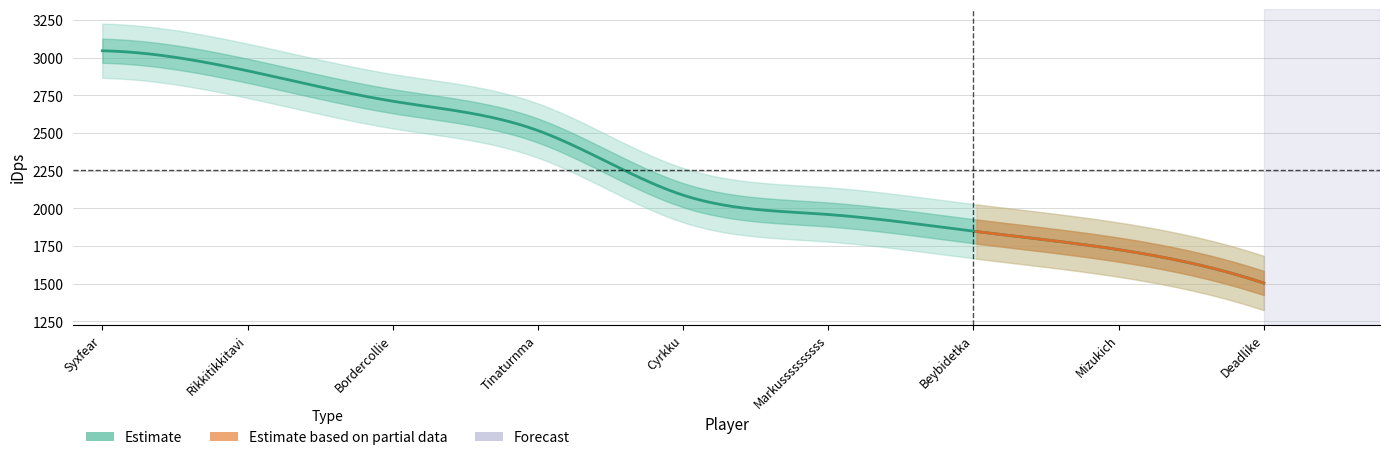

What is the label of the 8th point from the right?

Rikkitikkitavi